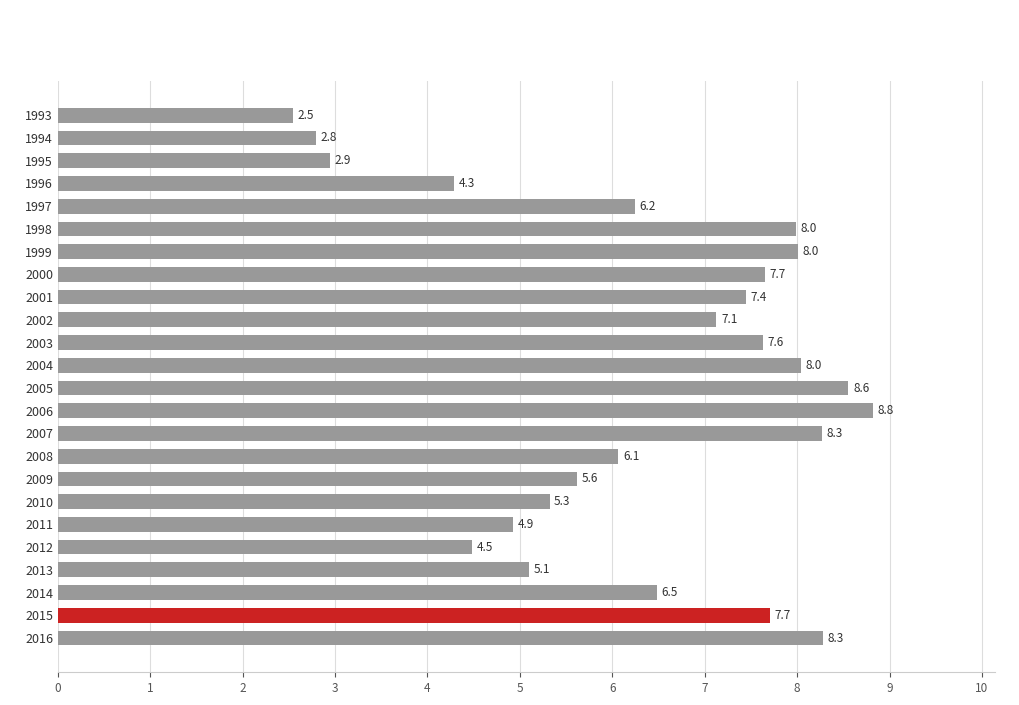

Are the bars grouped side by side (vs. stacked)?

No